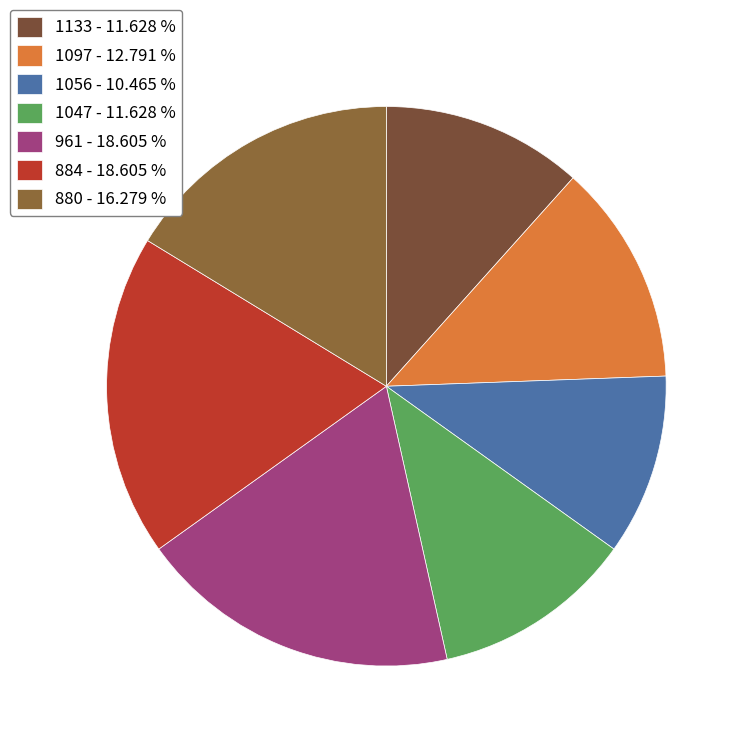

To the nearest percent, what is the difference between the largest and smallest slice percentages?

8%